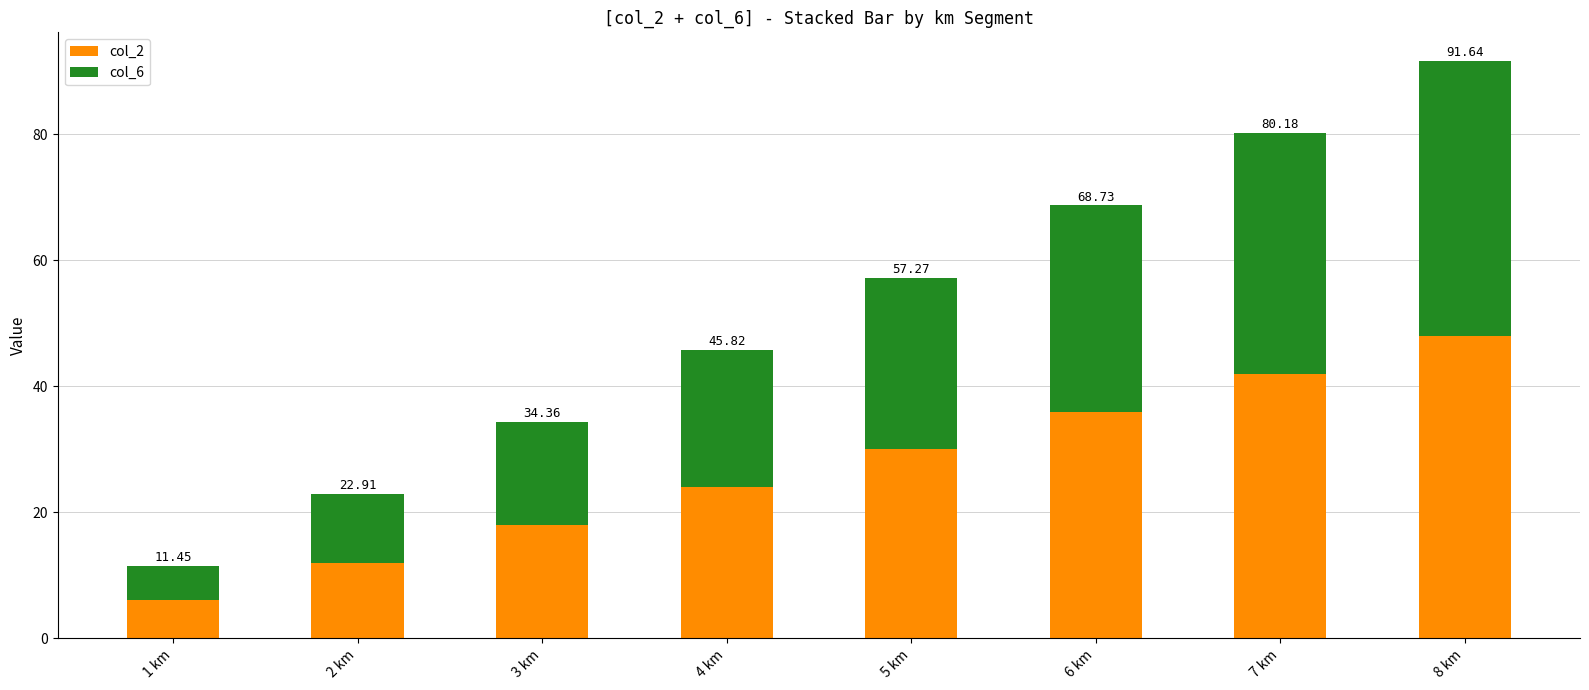

Are the bars horizontal?

No